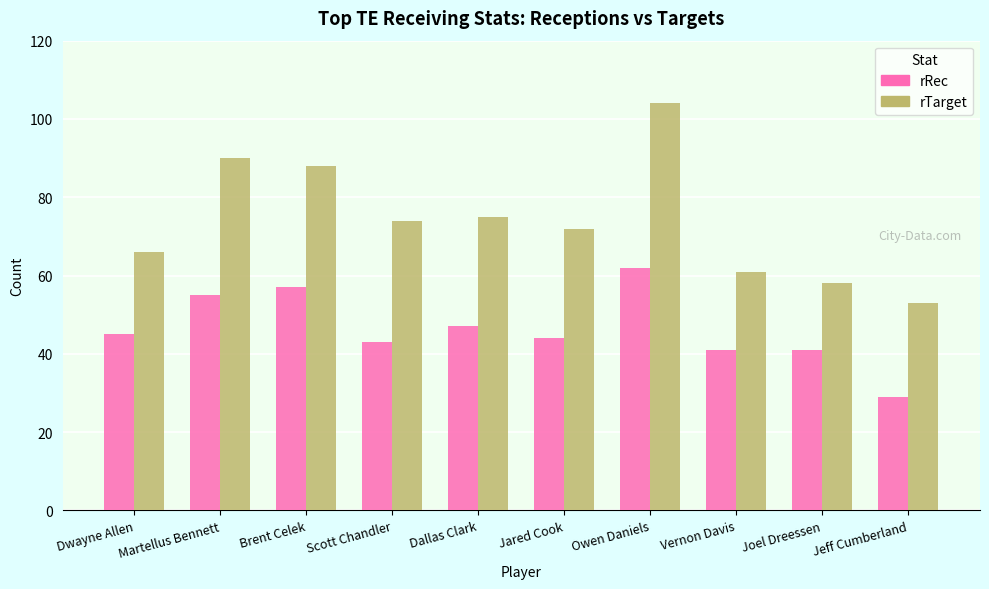

The value of rTarget at Martellus Bennett is 90. True or false?

True